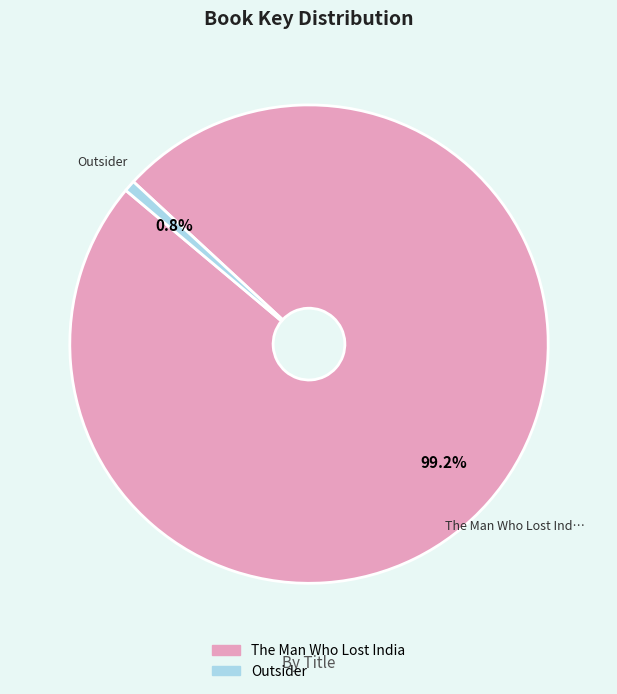

What percentage do The Man Who Lost India and Outsider together represent?

100.0%